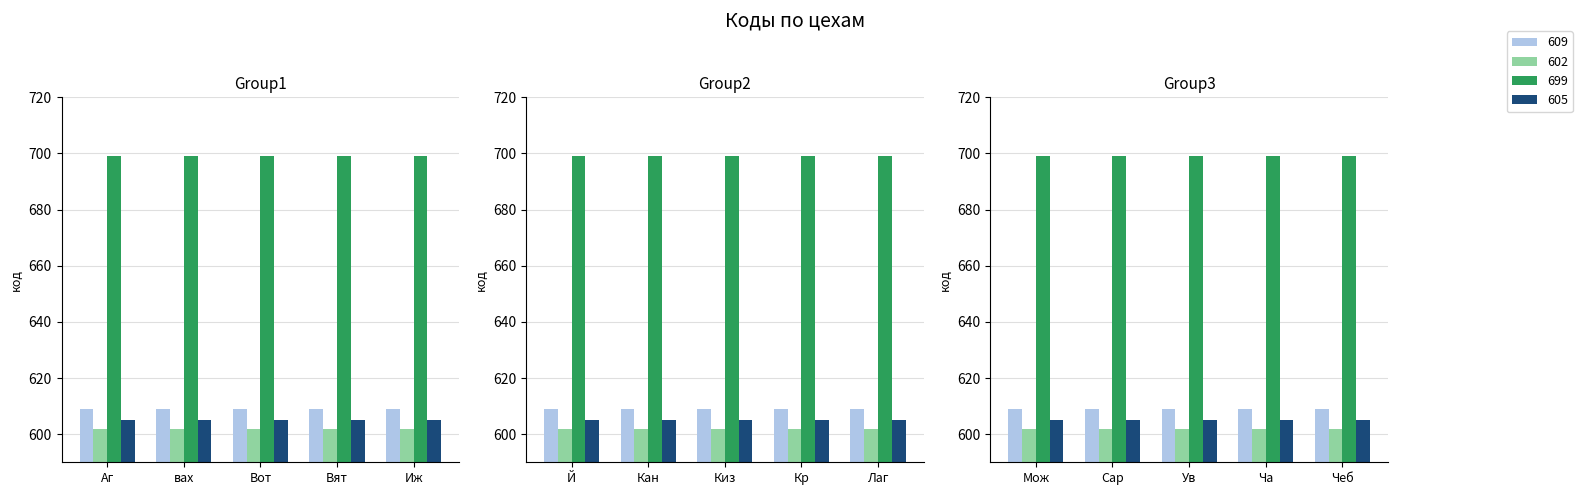

Are the bars grouped side by side (vs. stacked)?

Yes